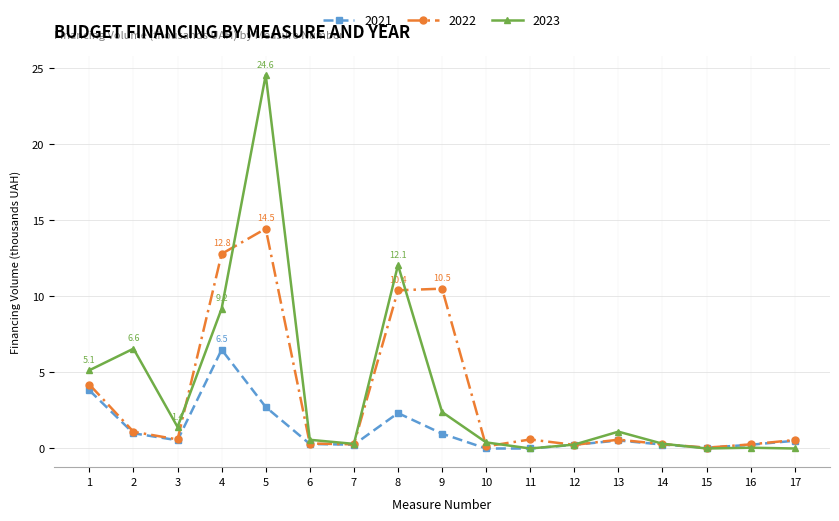

Which category has the highest value across all series?

5